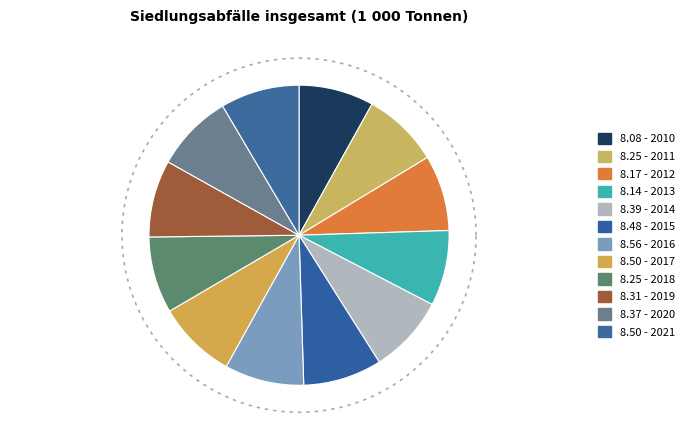

Combined, do 2013 and 2011 account for over 50%?

No